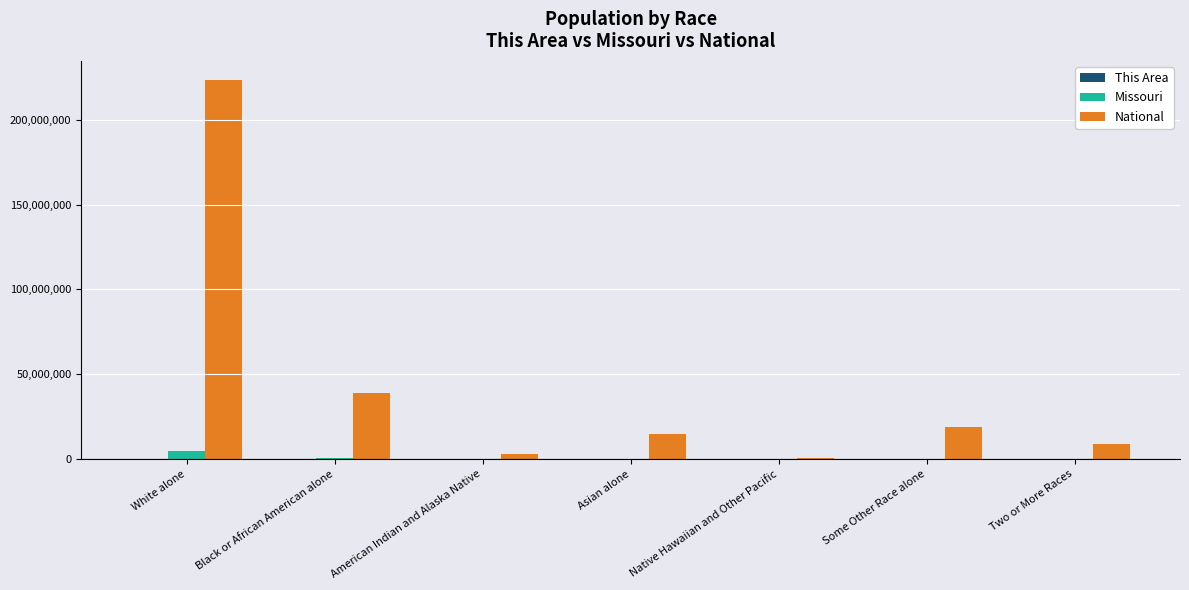

How many distinct data groups are displayed?

3